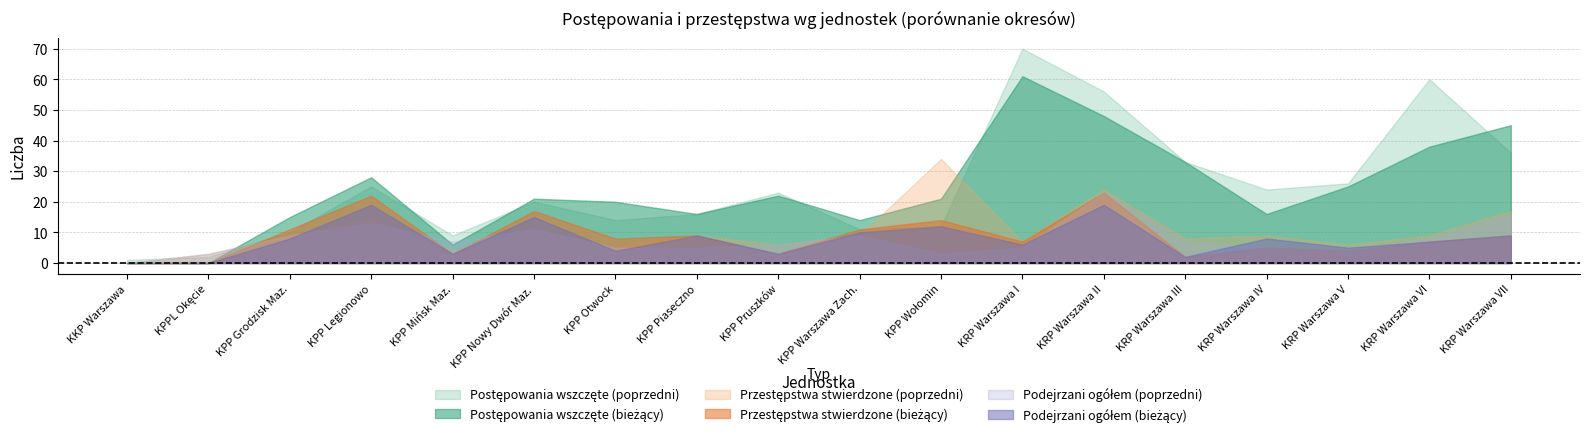

Rank the categories by Przestępstwa stwierdzone (poprzedni) value from highest to lowest.

KPP Wołomin, KRP Warszawa II, KRP Warszawa VII, KPP Legionowo, KPP Nowy Dwór Maz., KPP Grodzisk Maz., KPP Piaseczno, KPP Warszawa Zach., KRP Warszawa IV, KRP Warszawa VI, KRP Warszawa III, KRP Warszawa I, KPP Pruszków, KRP Warszawa V, KPP Otwock, KPP Mińsk Maz., KPPL Okęcie, KKP Warszawa